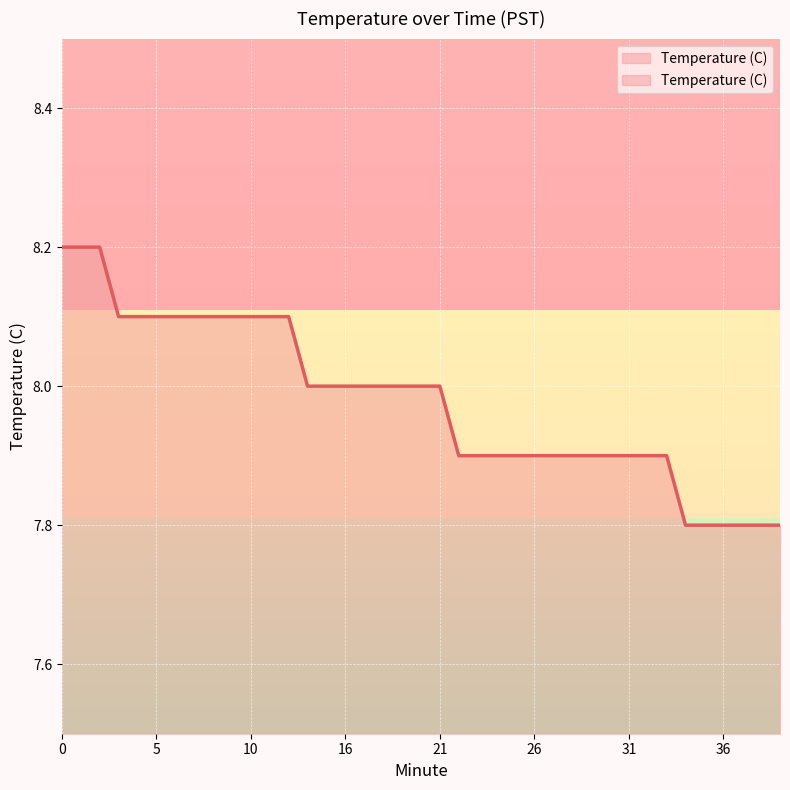

Approximately how many times larger is the value at 37 compared to 30?

1.0